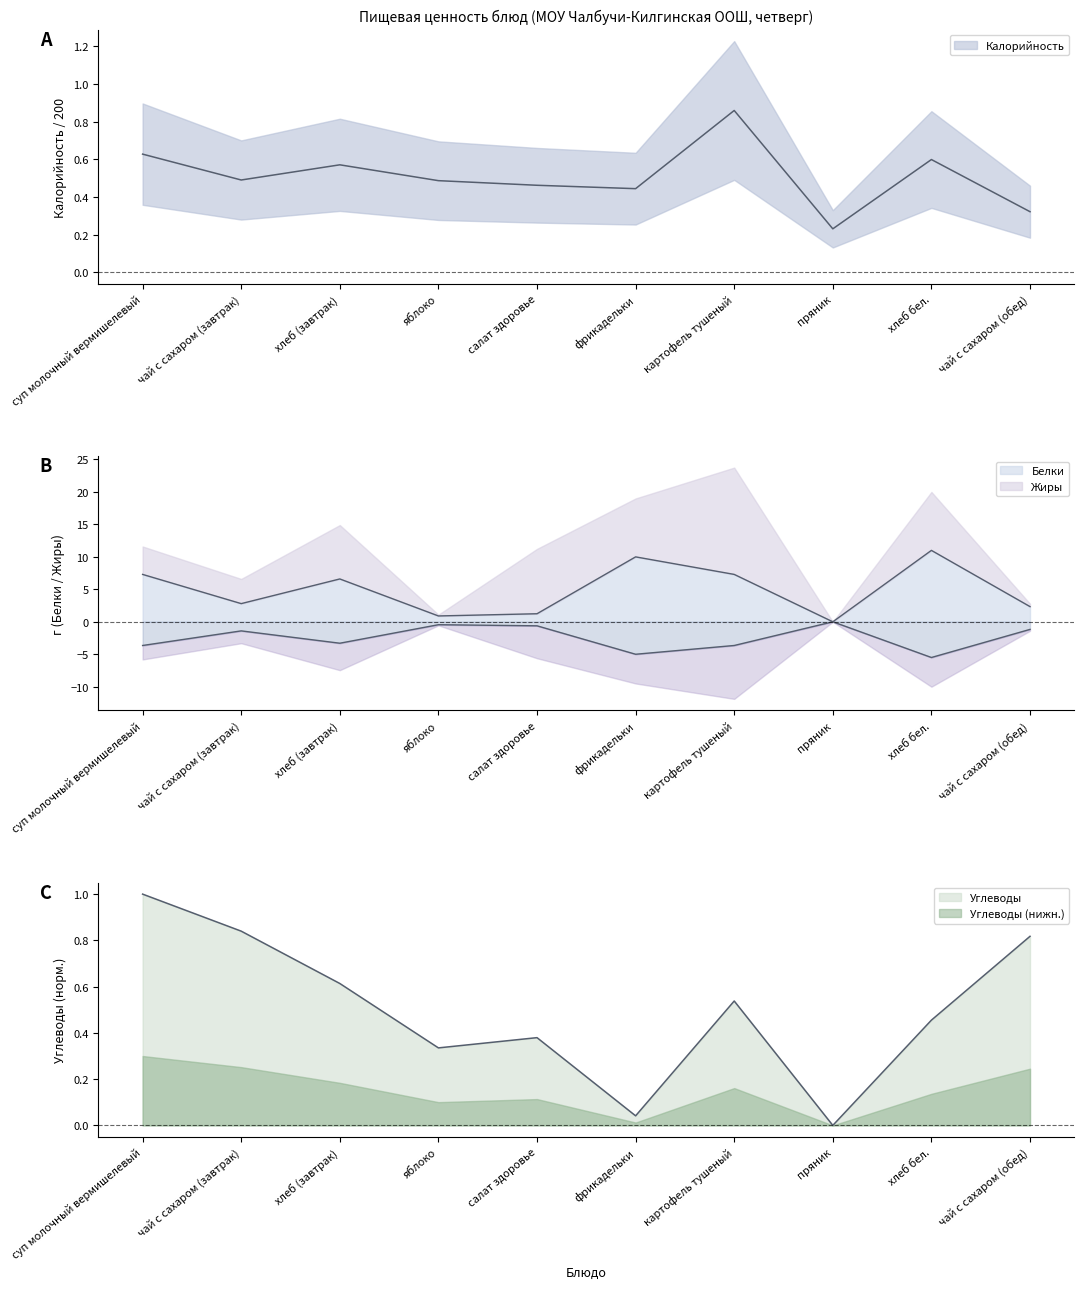

What is the maximum value for Белки?

11.0